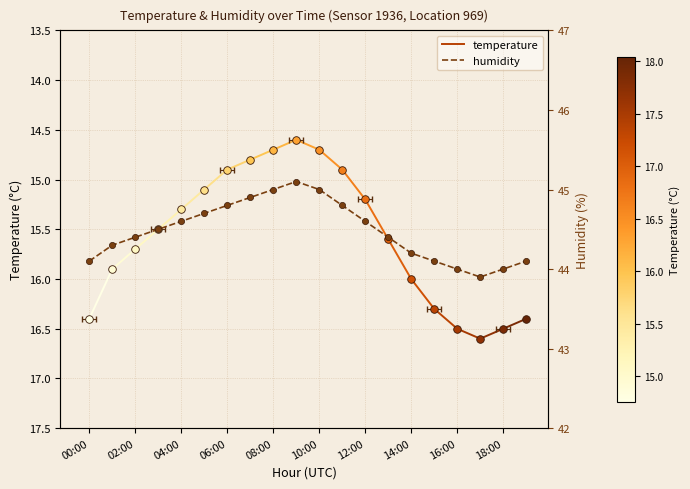

Is the value of temperature at 00:00 greater than the value of humidity at 14:00?

No